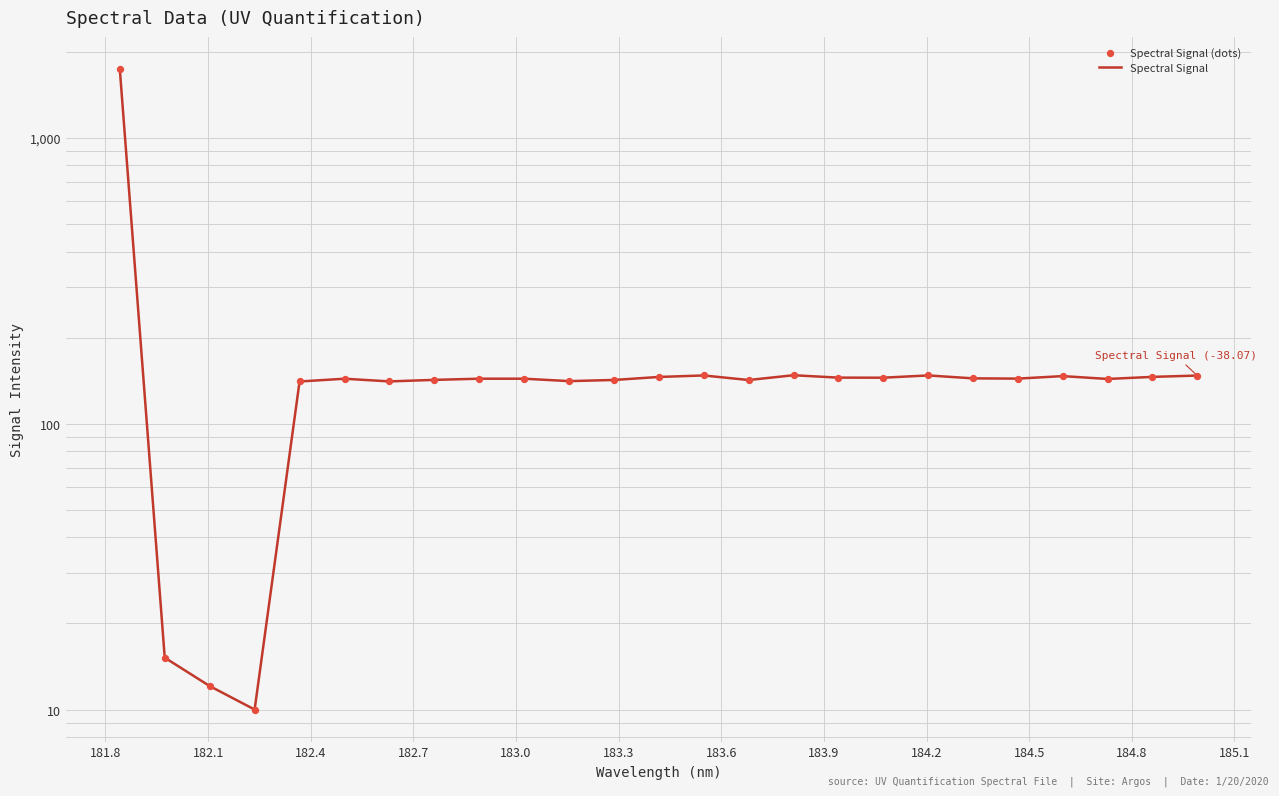

What are all the series names shown in the legend?

Spectral Signal, Spectral Signal (dots)